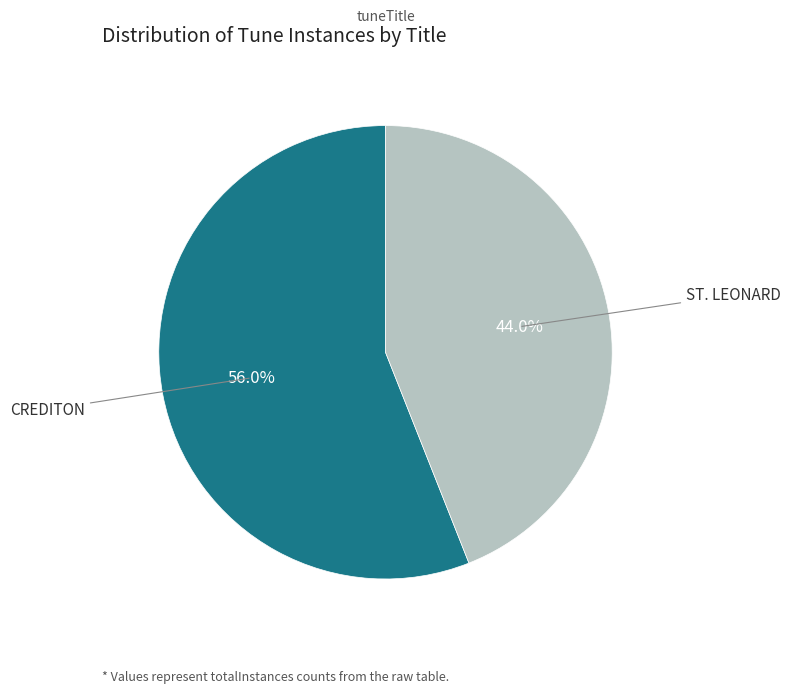

Is there any slice that represents more than half of the pie?

Yes